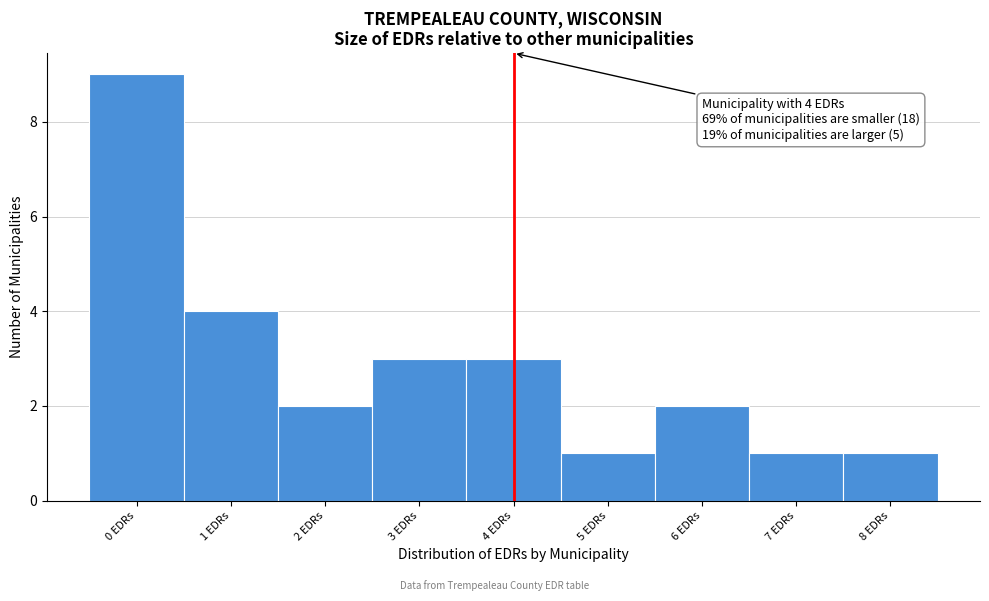

Over which range of the x-axis is the bar tallest?

-0.5 to 0.5